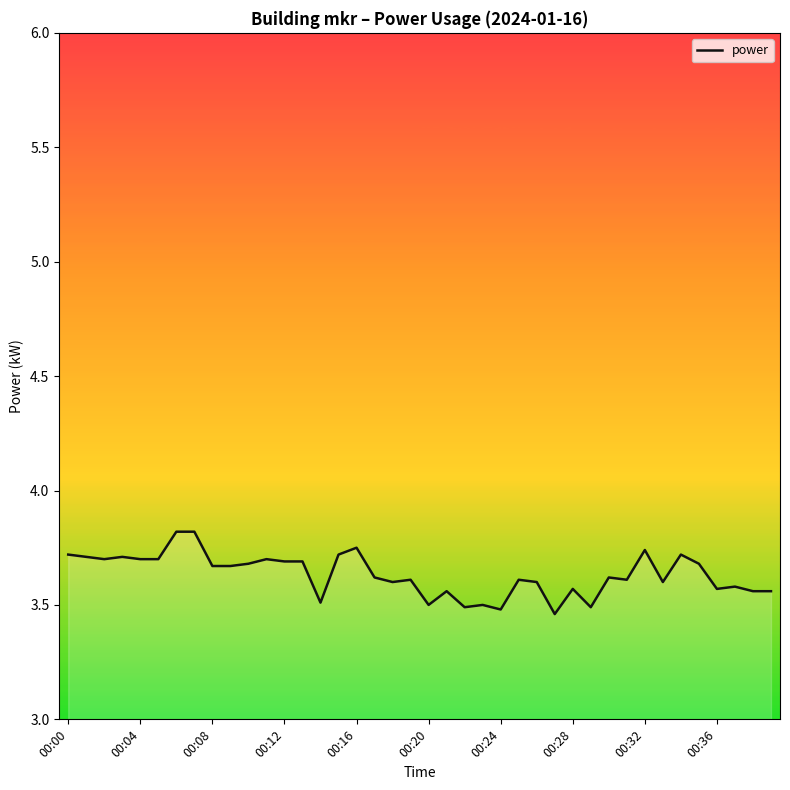

How many lines are shown in the chart?

1